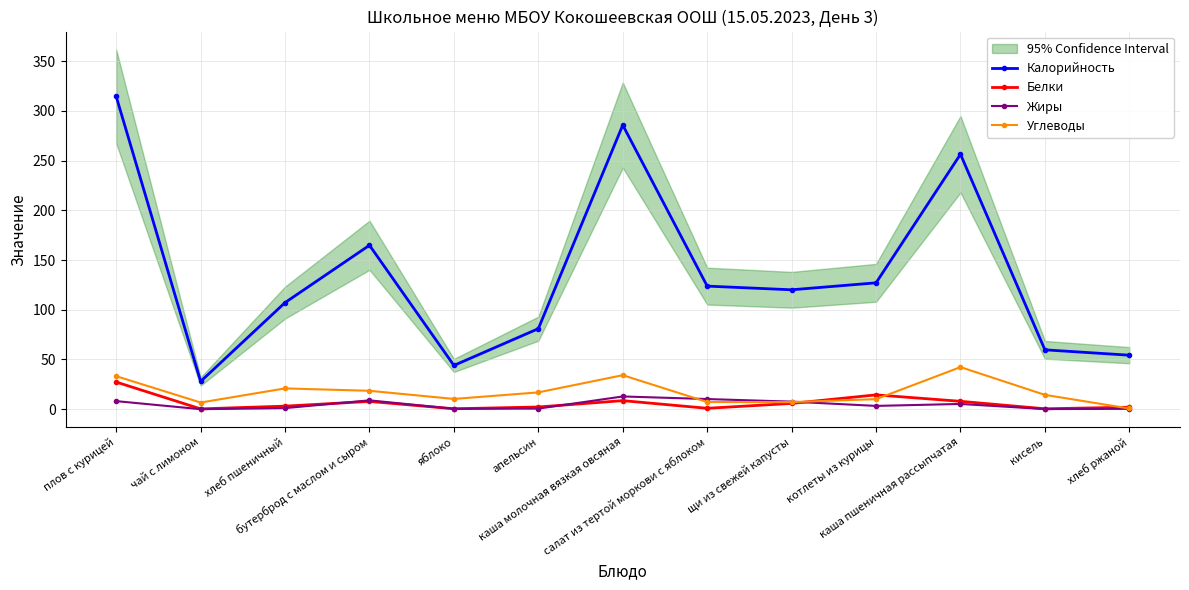

Where is the first local minimum for Калорийность?

чай с лимоном